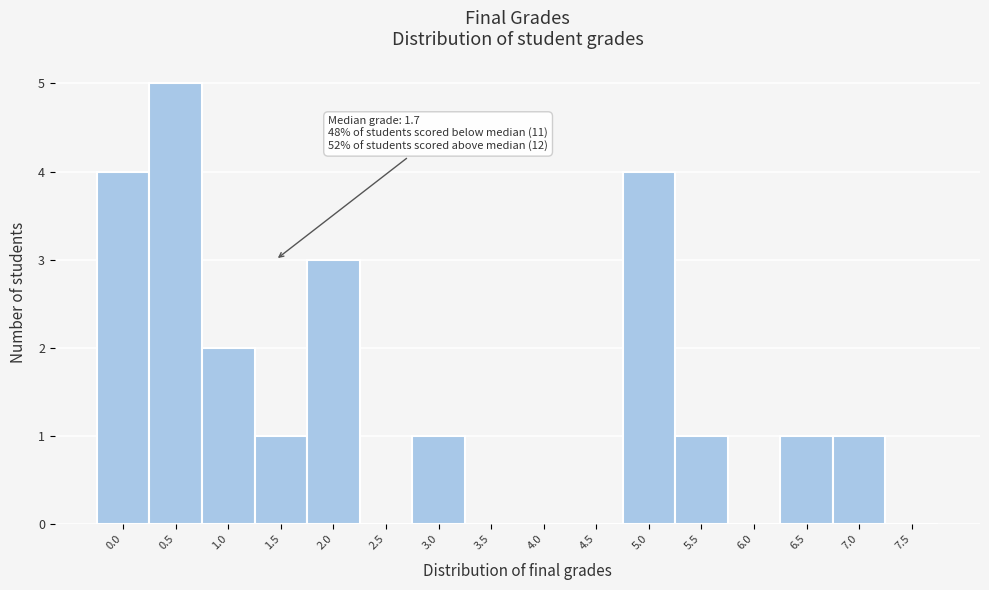

Reading left to right, what are all the values shown in this chart?

0.0=4	0.5=5	1.0=2	1.5=1	2.0=3	2.5=0	3.0=1	3.5=0	4.0=0	4.5=0	5.0=4	5.5=1	6.0=0	6.5=1	7.0=1	7.5=0